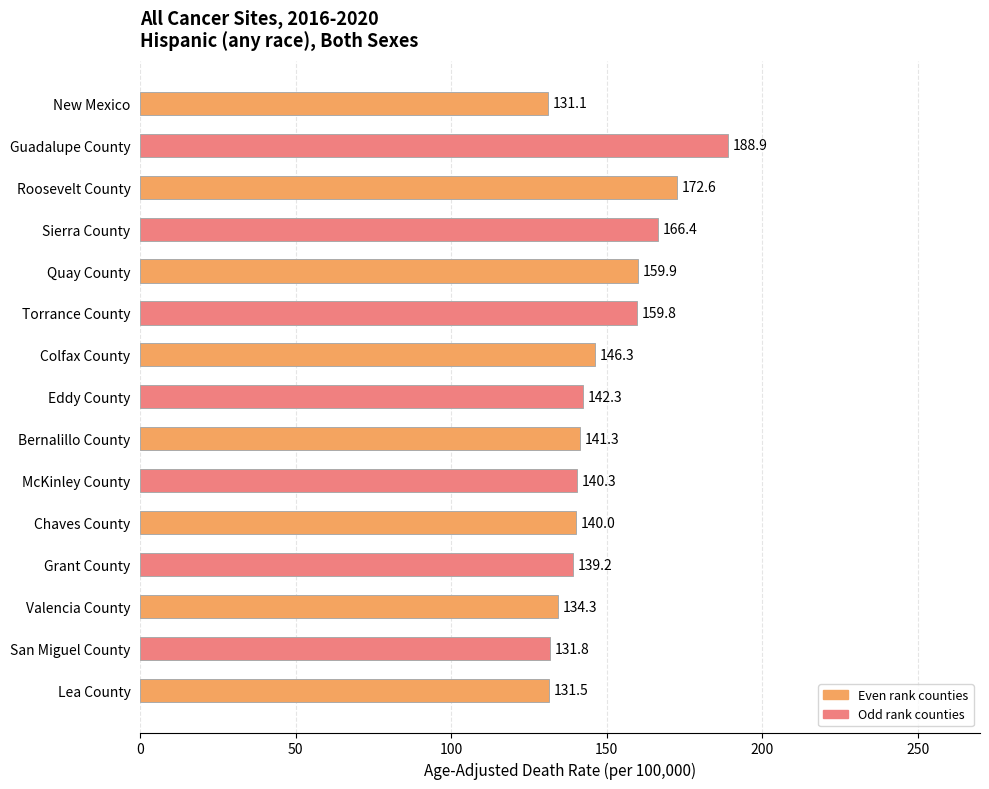

Reading top to bottom, transcribe all the data shown in this chart.

131.1	188.9	172.6	166.4	159.9	159.8	146.3	142.3	141.3	140.3	140.0	139.2	134.3	131.8	131.5